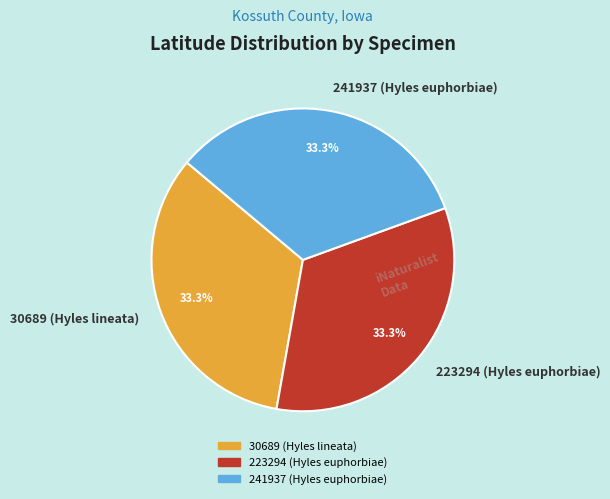

The 241937 (Hyles euphorbiae) slice represents 33% of the pie. True or false?

True